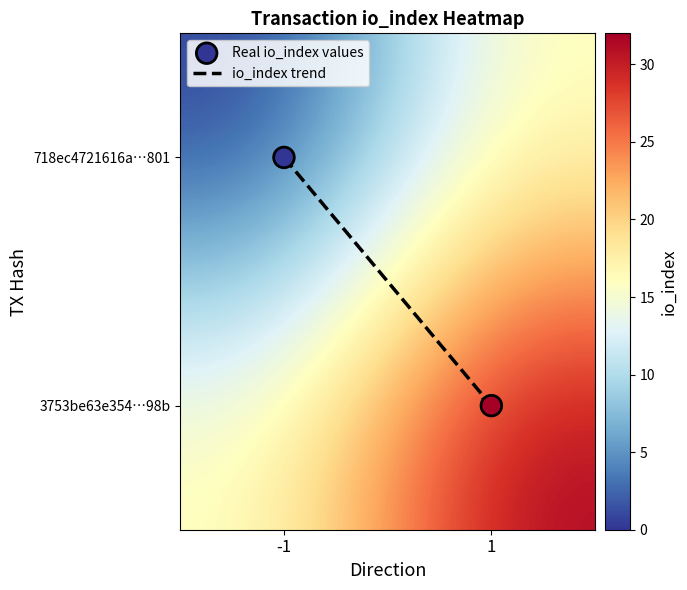

What is the sum of the io_index trend values at -1 and 1?

1